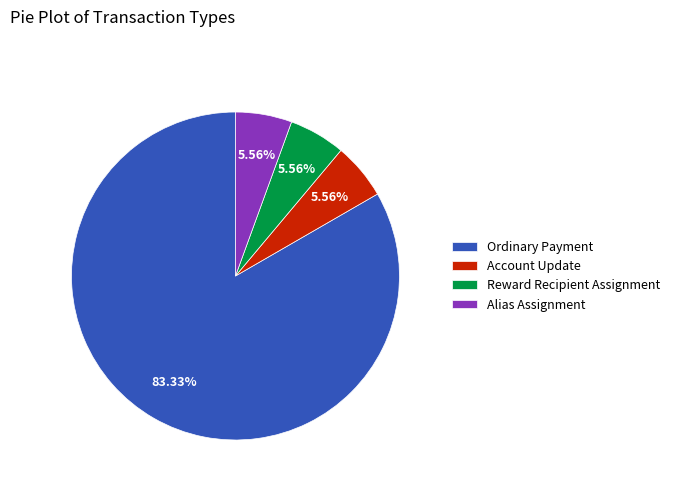

Which slice is the largest?

Ordinary Payment